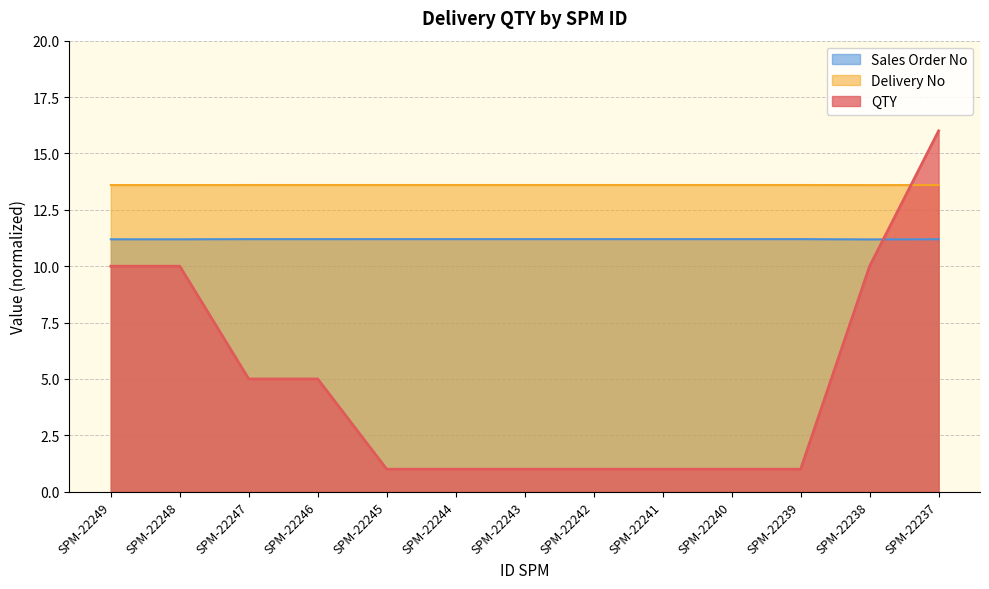

What is the highest value of the Sales Order No series?

11.2